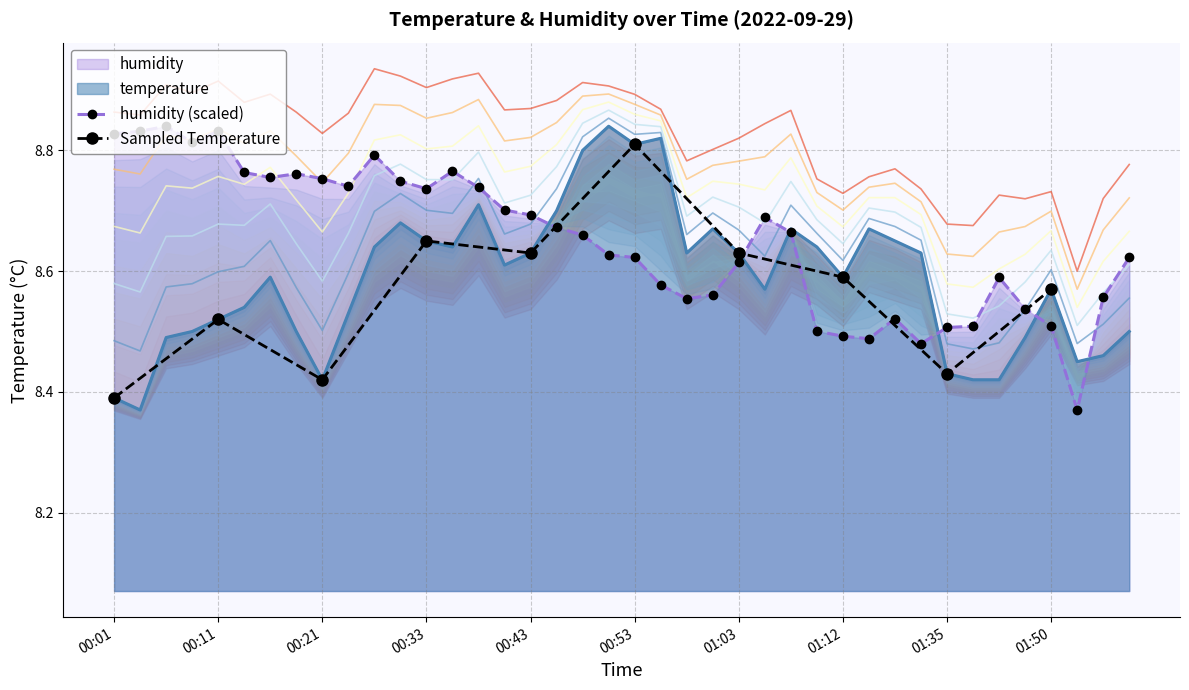

How many interior local peaks does the humidity series have?

8